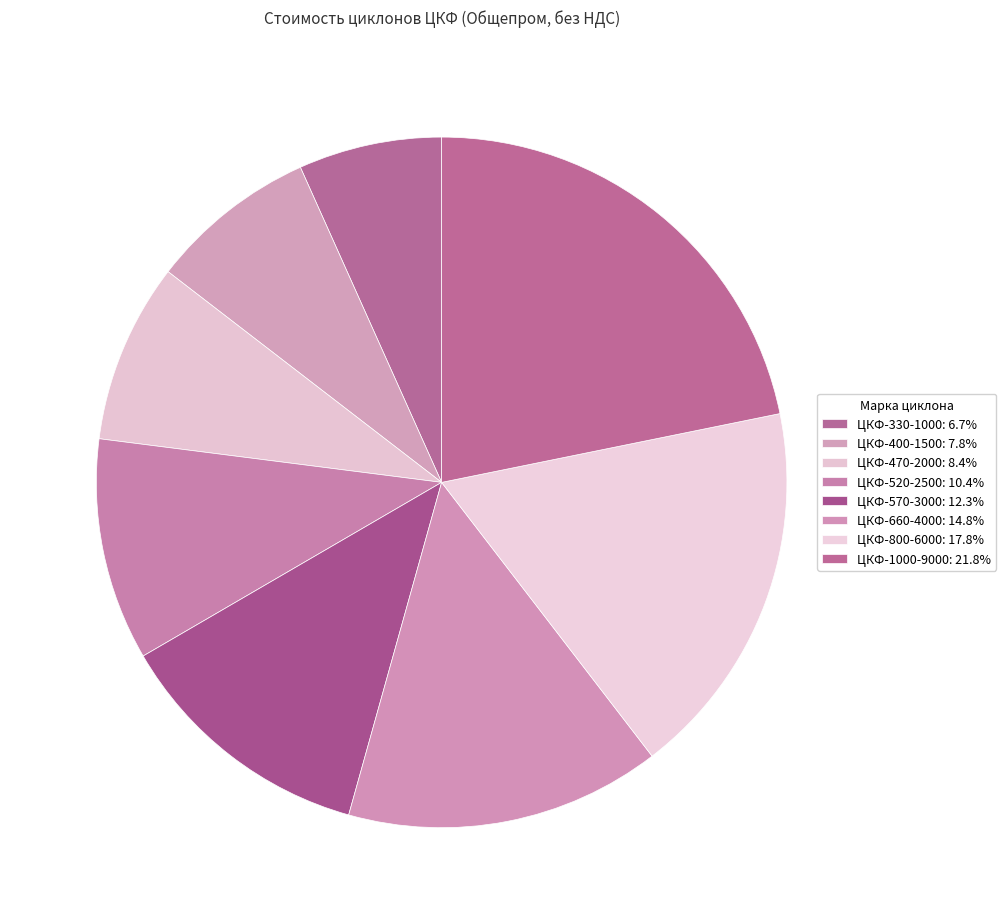

How many slices are in this pie chart?

8